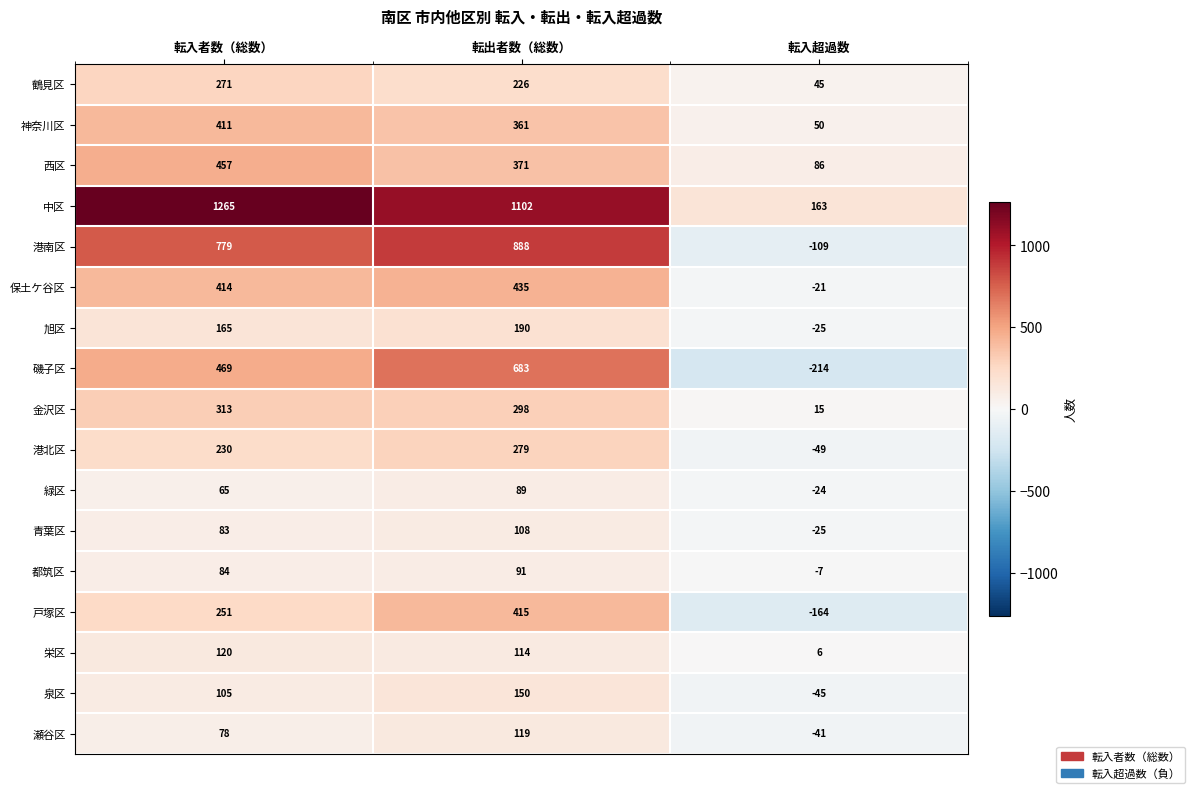

The 中区 series shows 243 at 転入超過数. True or false?

False